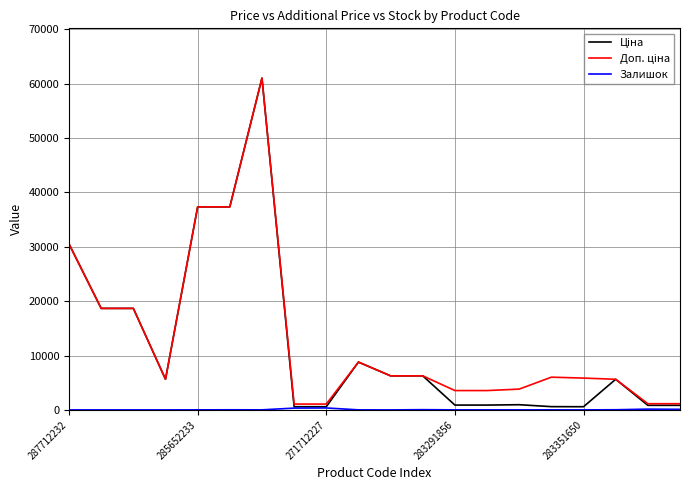

How many lines are shown in the chart?

3